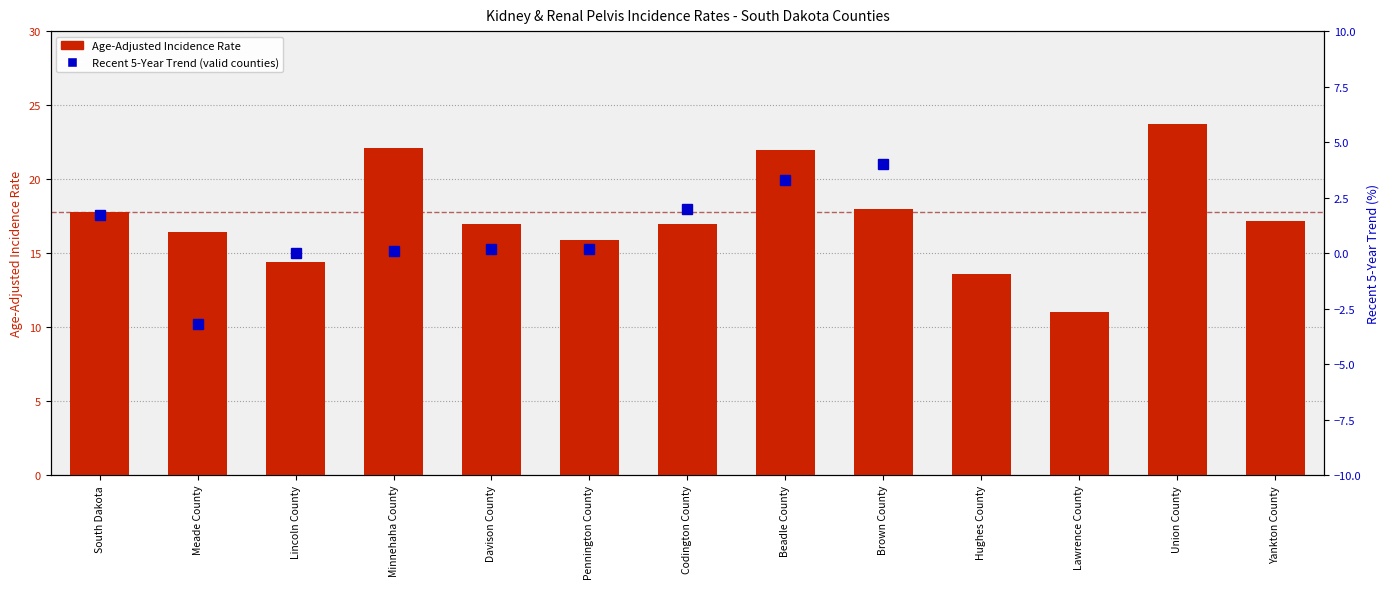

At which label is the value closest to 17?

Davison County